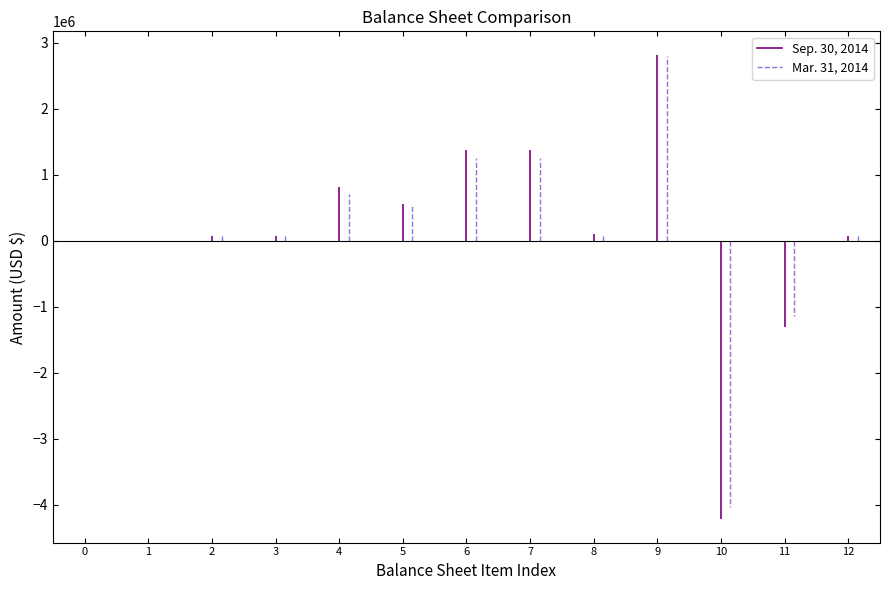

What position from the right is Total assets?

10